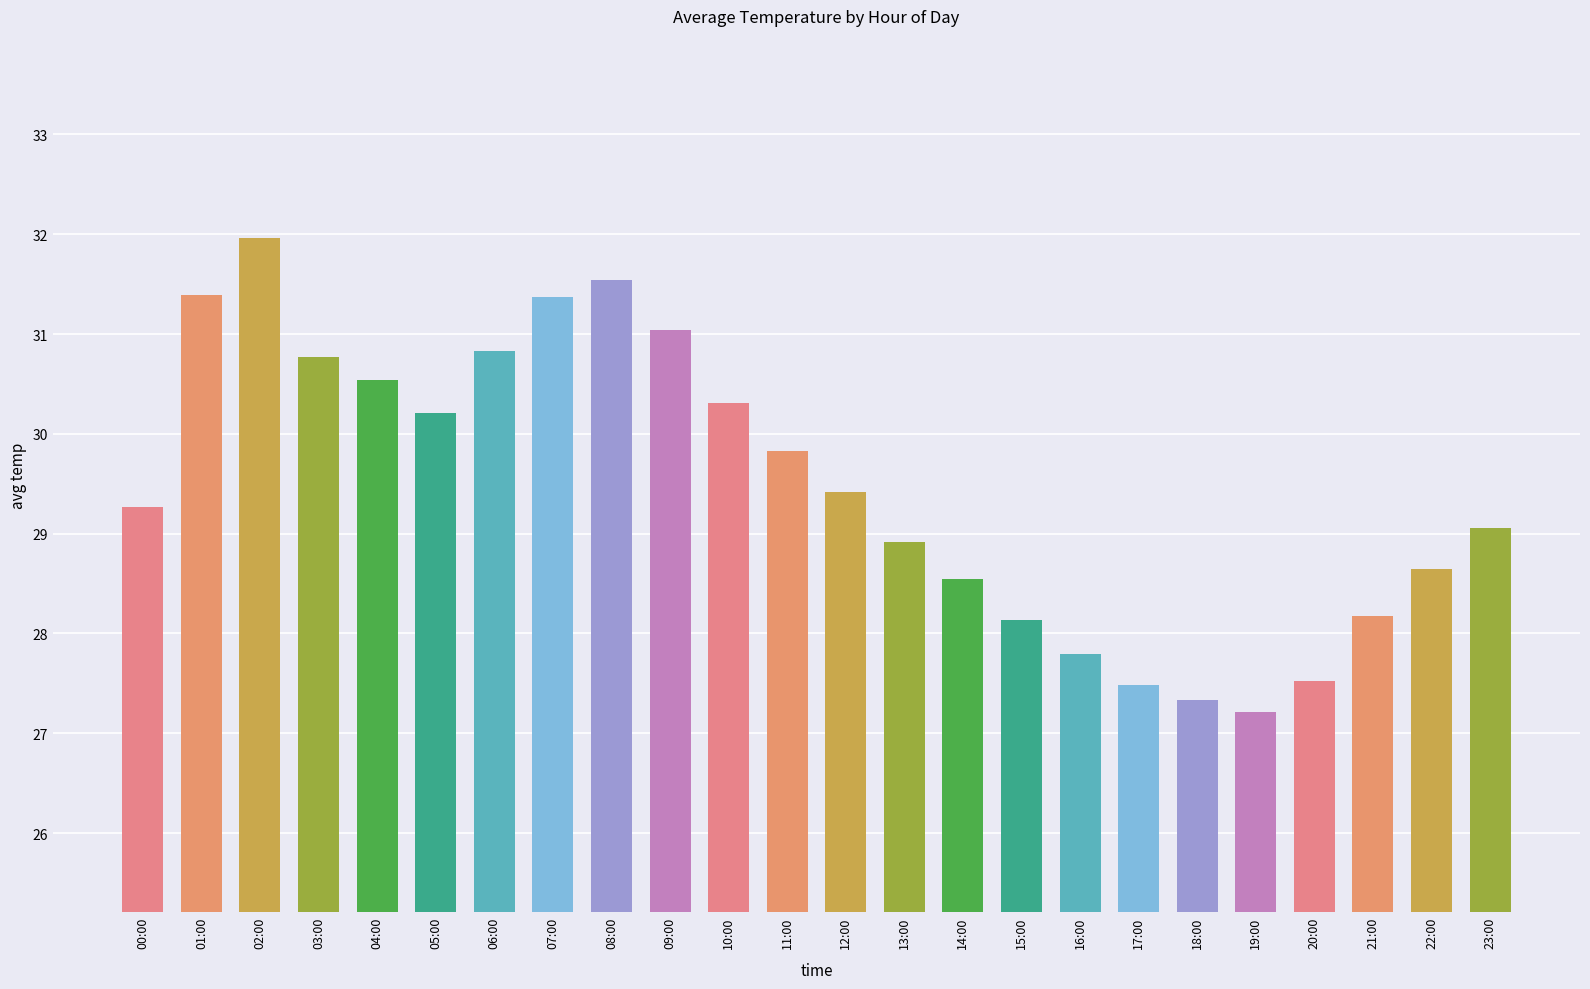

What is the sum of all values?

707.3